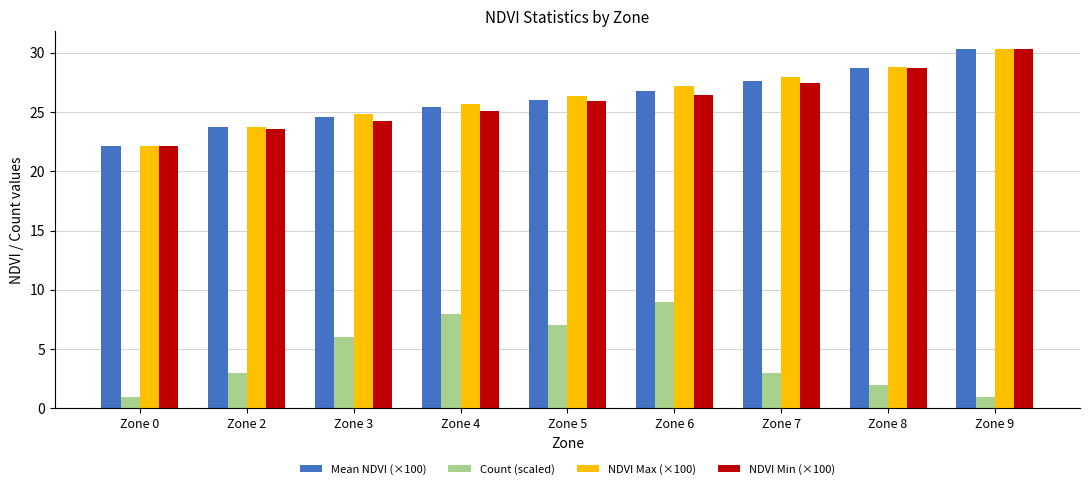

Between Zone 3 and Zone 6, which series saw the biggest shift?

Count (scaled)